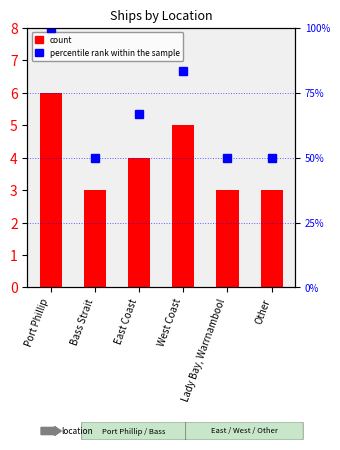

Reading left to right, transcribe all the data shown in this chart.

count: Port Phillip=6.0	Bass Strait=3.0	East Coast=4.0	West Coast=5.0	Lady Bay, Warrnambool=3.0	Other=3.0
percentile rank within the sample: Port Phillip=100.0	Bass Strait=50.0	East Coast=66.7	West Coast=83.3	Lady Bay, Warrnambool=50.0	Other=50.0